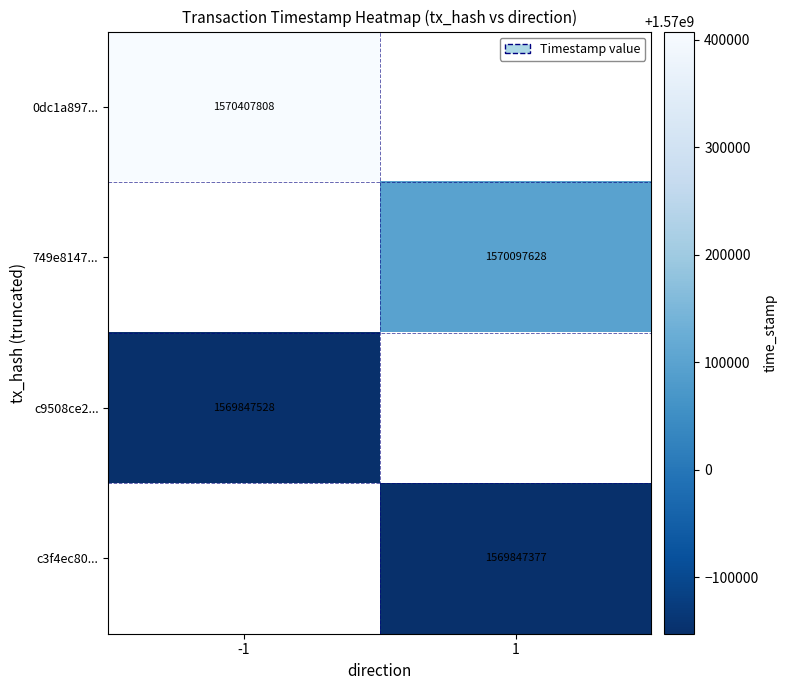

The value of 749e8147... at 1 is 1570097628. True or false?

True